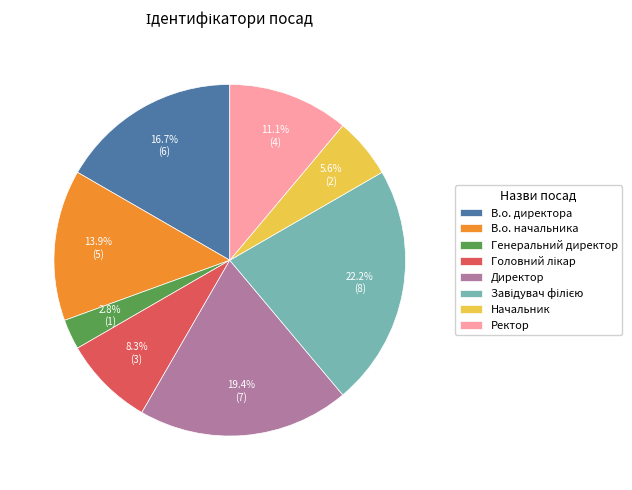

Which has a higher value, Начальник or Ректор?

Ректор